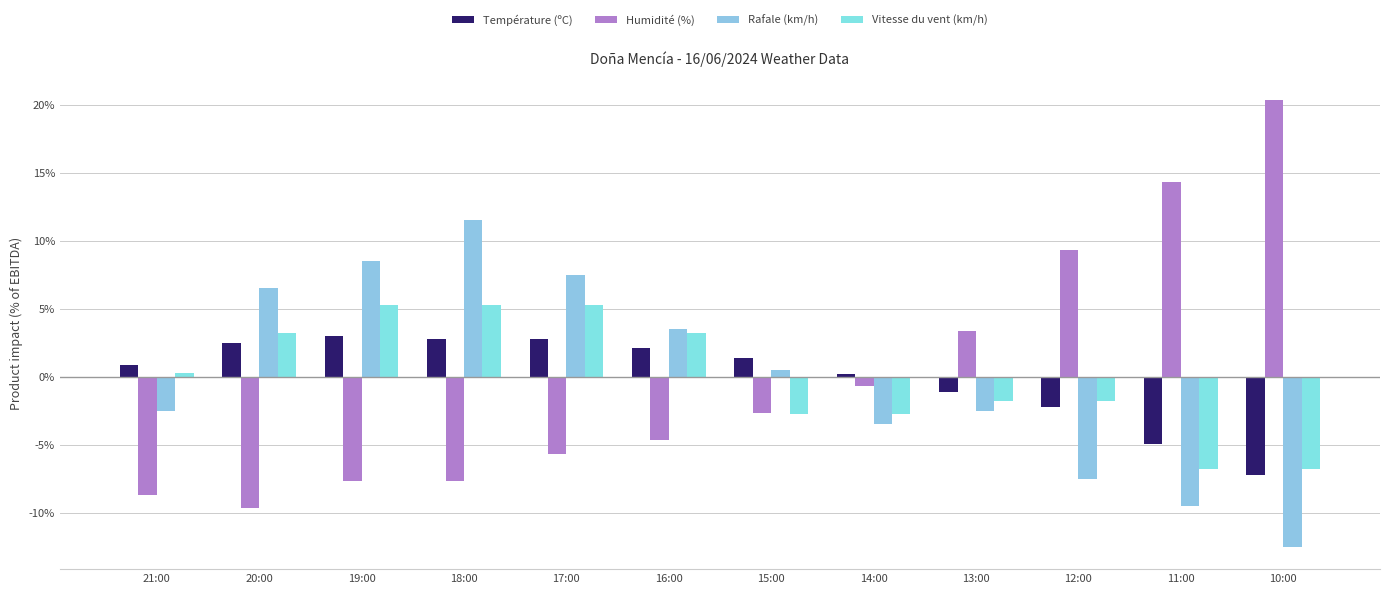

At how many categories does at least one series exceed 18?

1